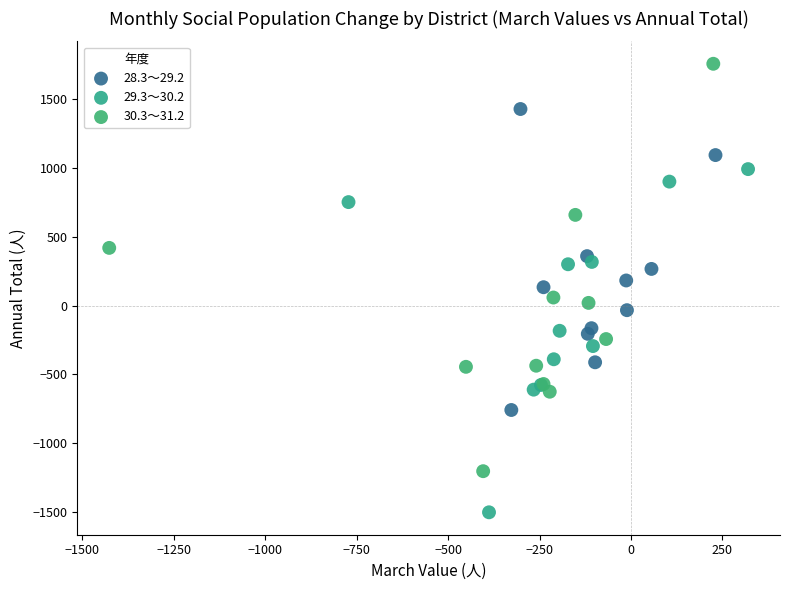

Which series contains the highest Y value?

30.3～31.2